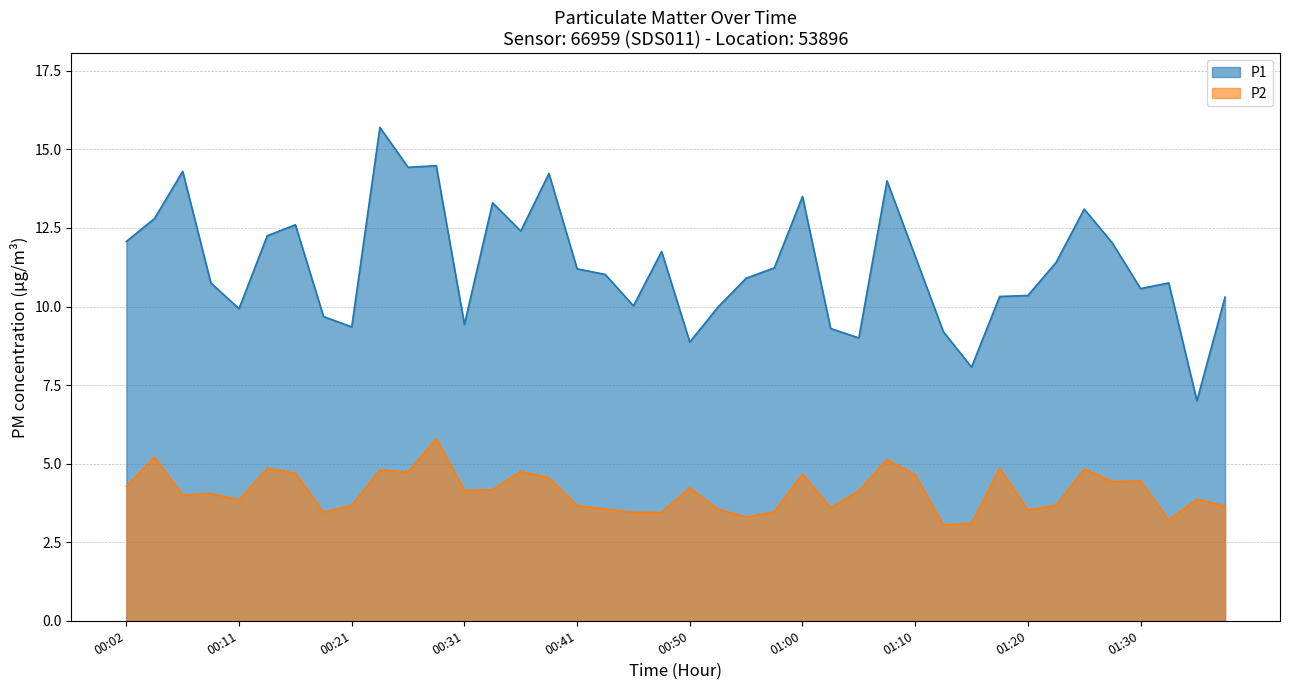

At which label does P2 reach its peak?

00:29